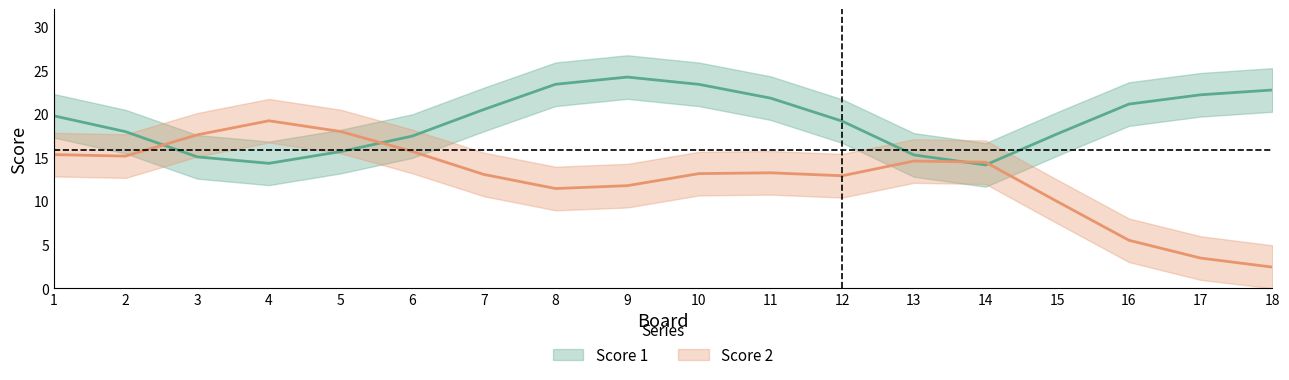

List the series in order of their overall mean, highest first.

Score 1, Score 2